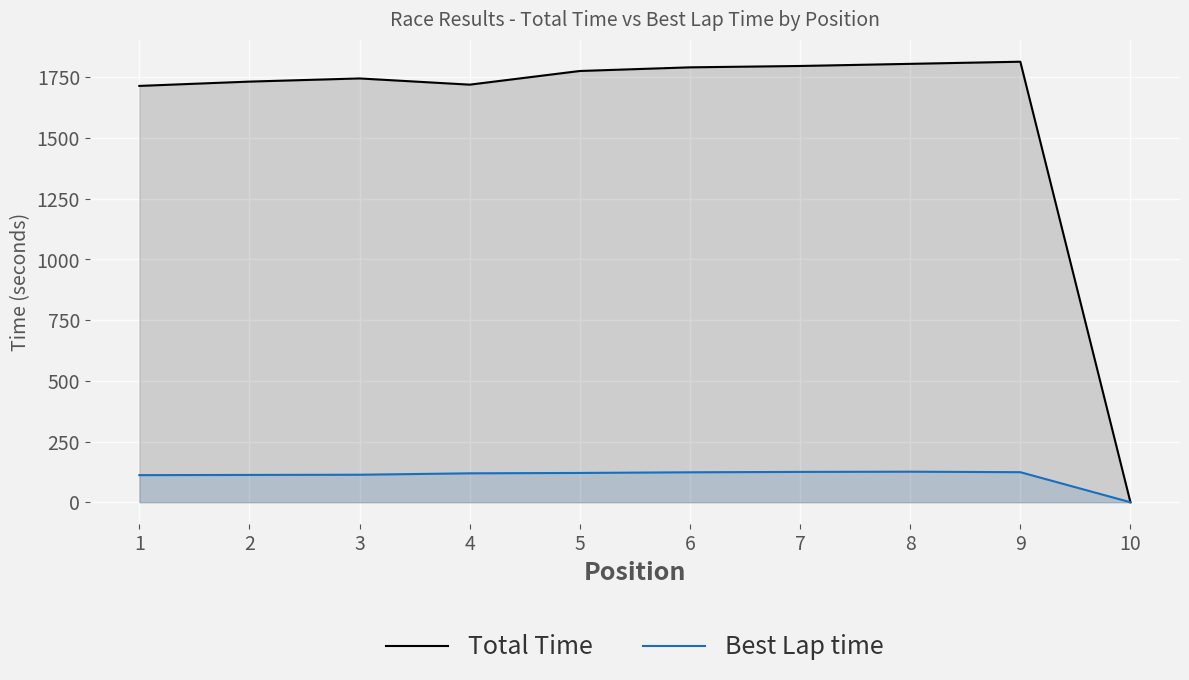

Reading left to right, transcribe all the data shown in this chart.

Total Time: 1714.2	1731.9	1745.0	1719.4	1775.7	1790.7	1796.3	1805.1	1813.8	0.0
Best Lap time: 111.6	112.5	113.3	119.1	120.7	123.3	124.9	125.8	123.8	0.0